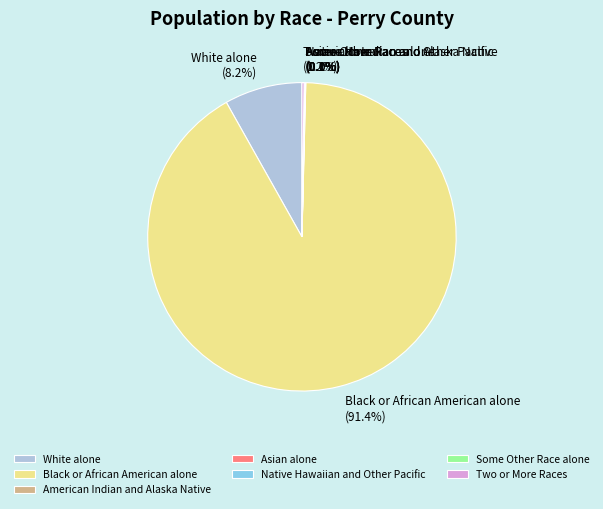

Which category accounts for the majority?

Black or African American alone